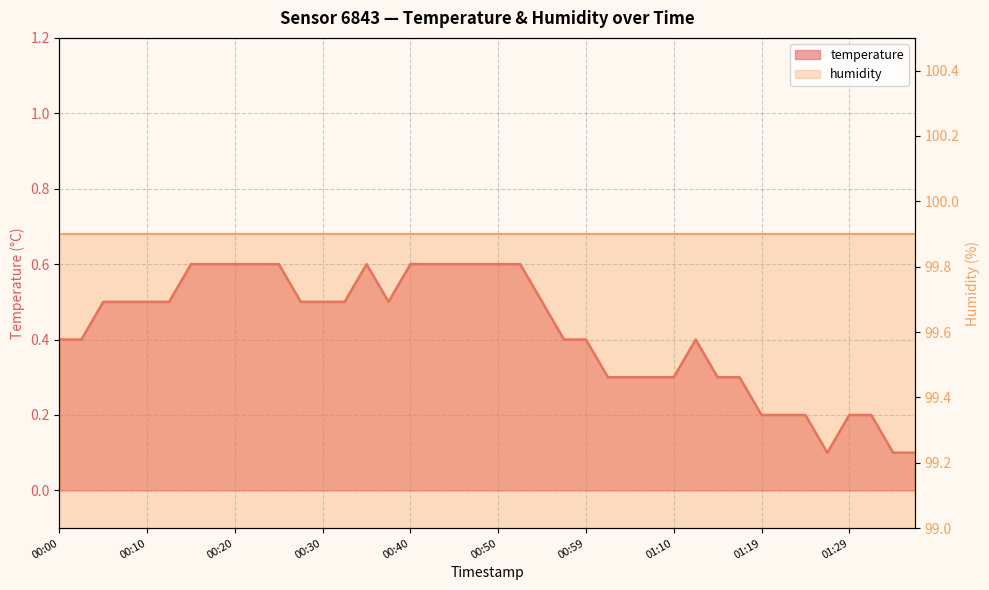

Is it true that the value at 00:57 is 0.4?

True